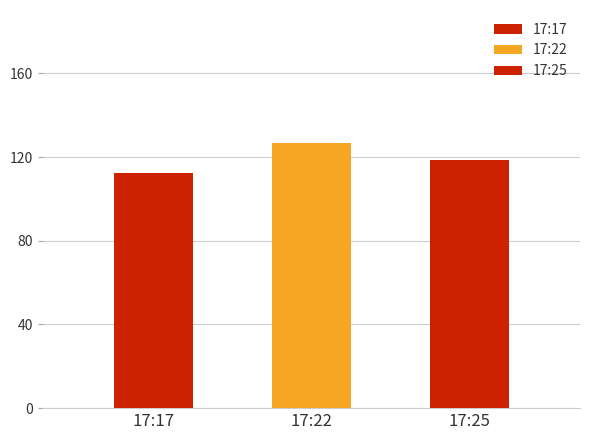

Count the number of values greater than 118.

2